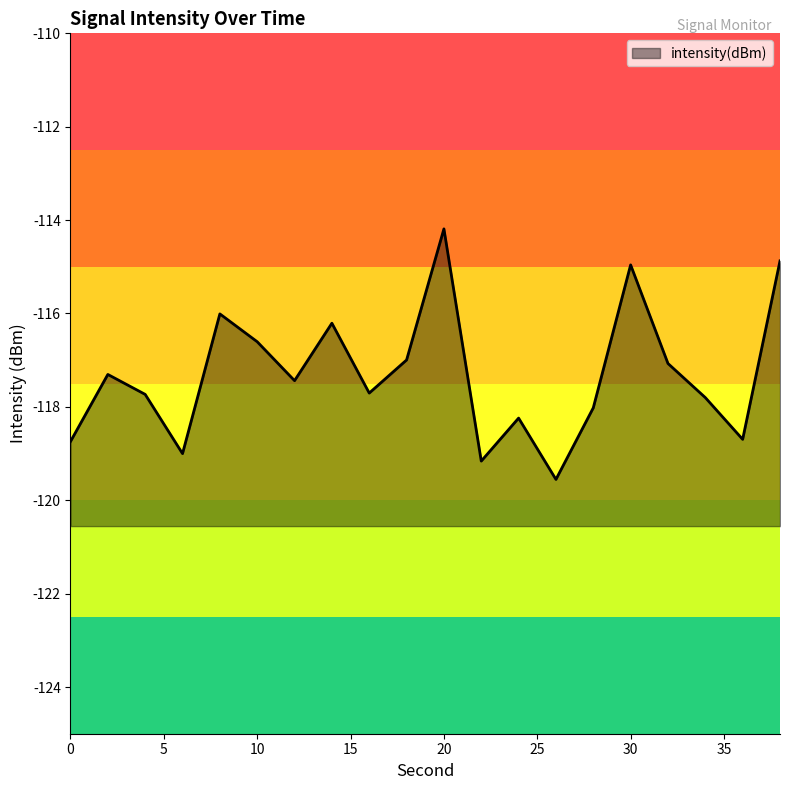

What is the average value?

-117.3